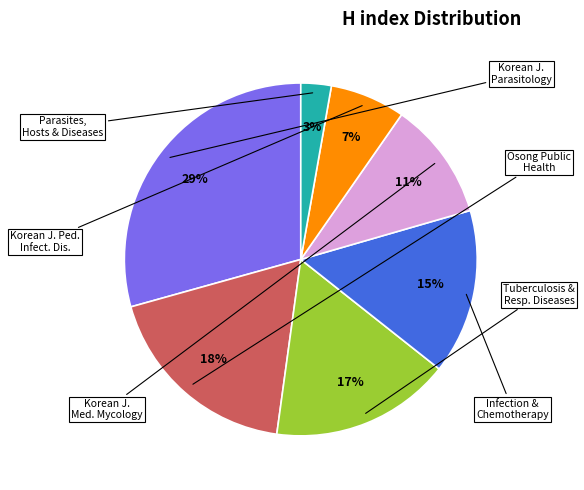

To the nearest percent, what is the average slice percentage?

14%